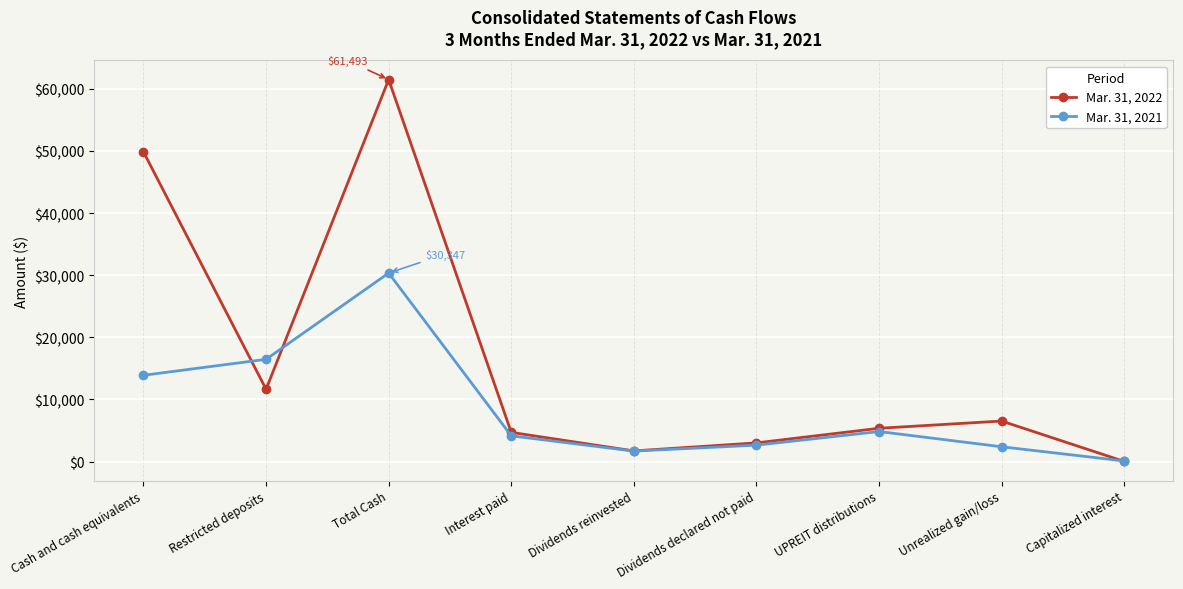

How many values in the Mar. 31, 2021 series are below 4144?

4